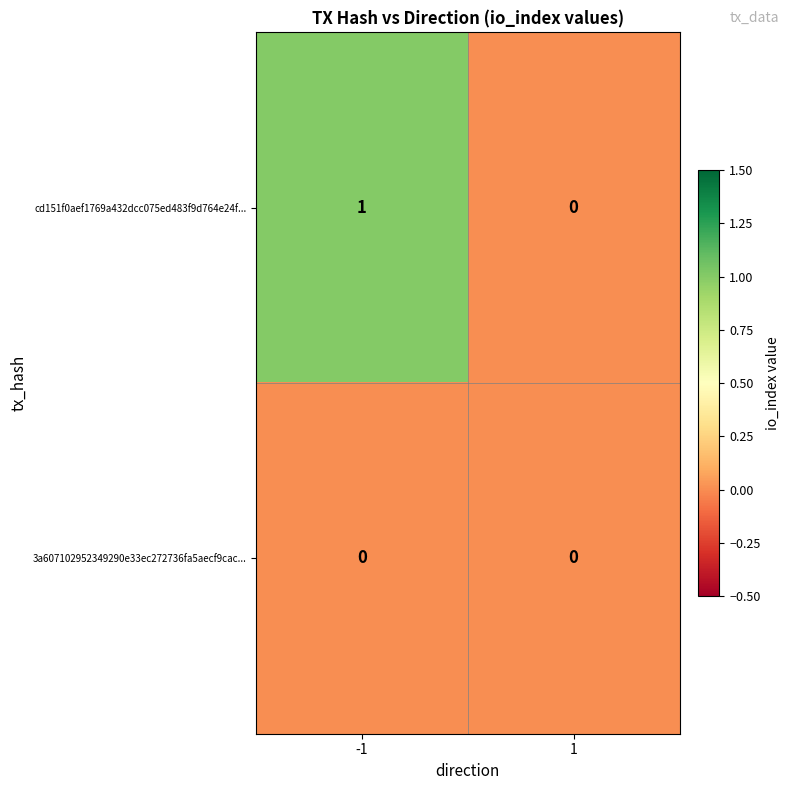

List the series in order of their peak value, lowest first.

3a607102952349290e33ec272736fa5aecf9cac..., cd151f0aef1769a432dcc075ed483f9d764e24f...